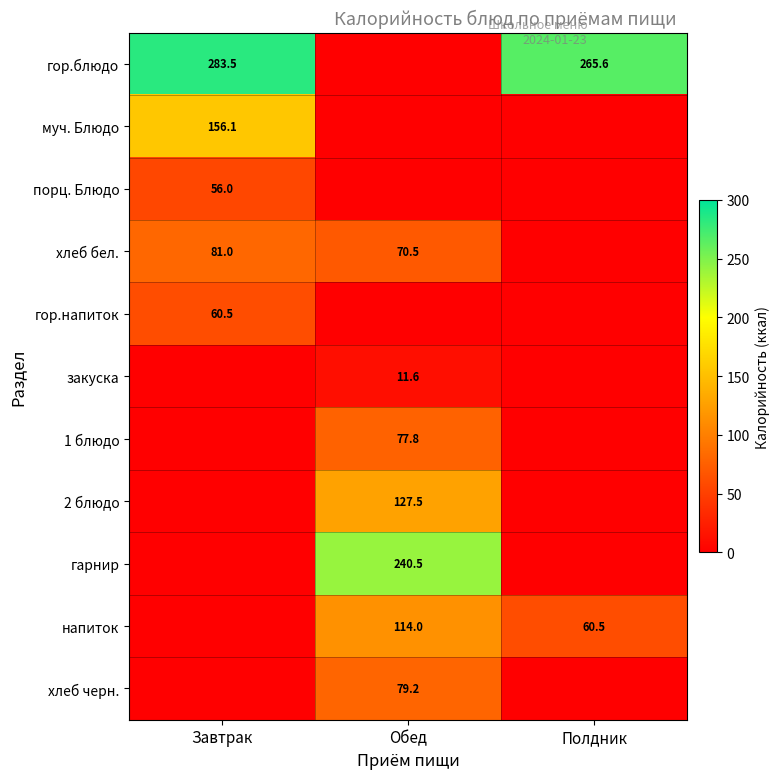

Is it true that 1 блюдо equals 116.6 at Обед?

False